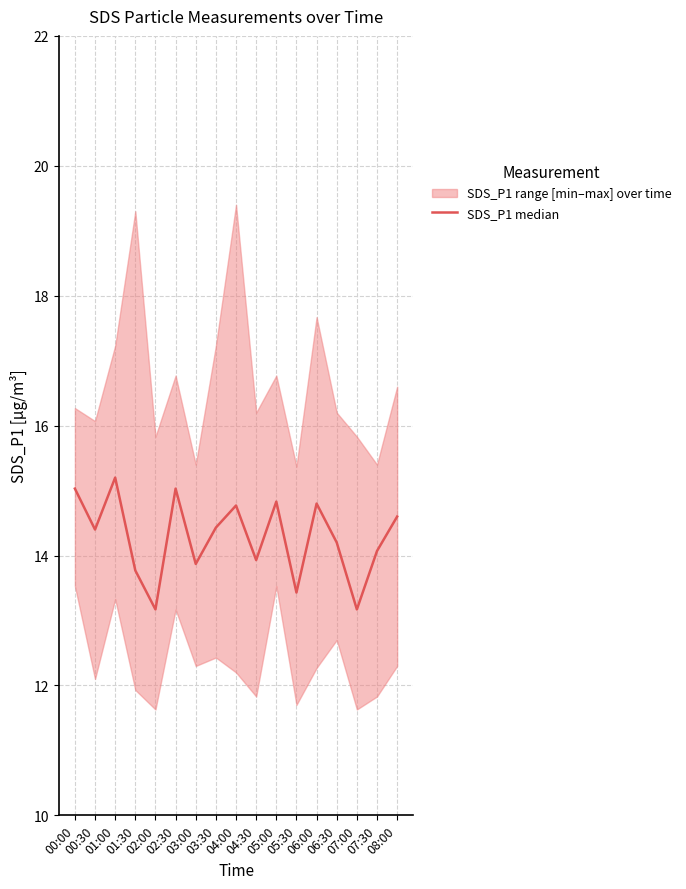

Read the value at 02:00.

13.2